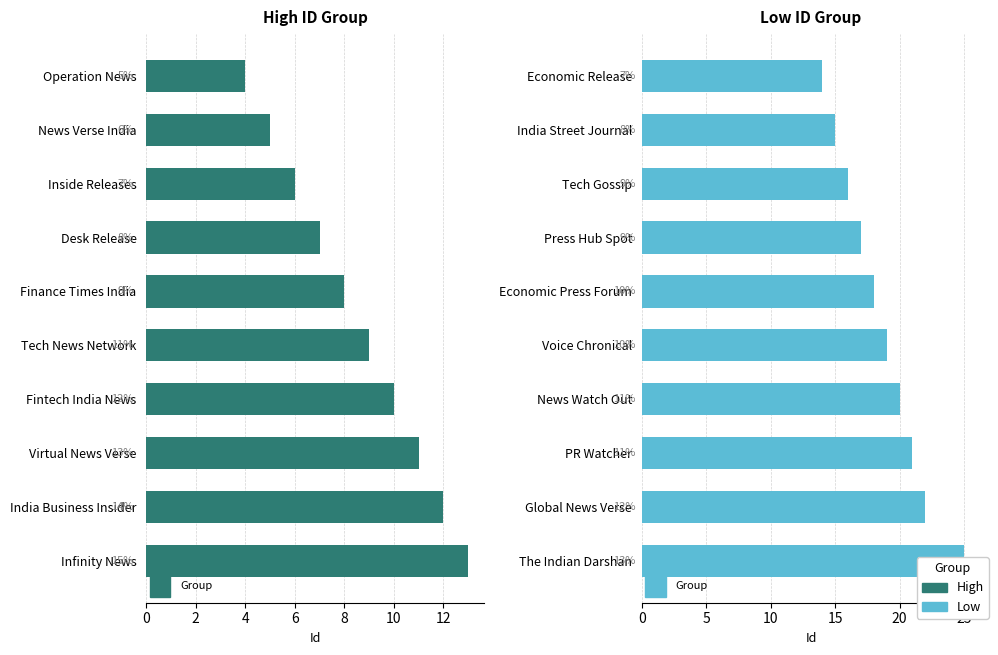

What is the difference between the second highest and minimum values in the Low series?

8